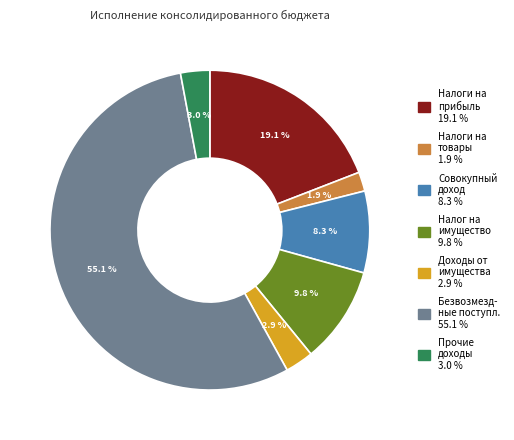

To the nearest percent, what is the difference between the largest and smallest slice percentages?

53%